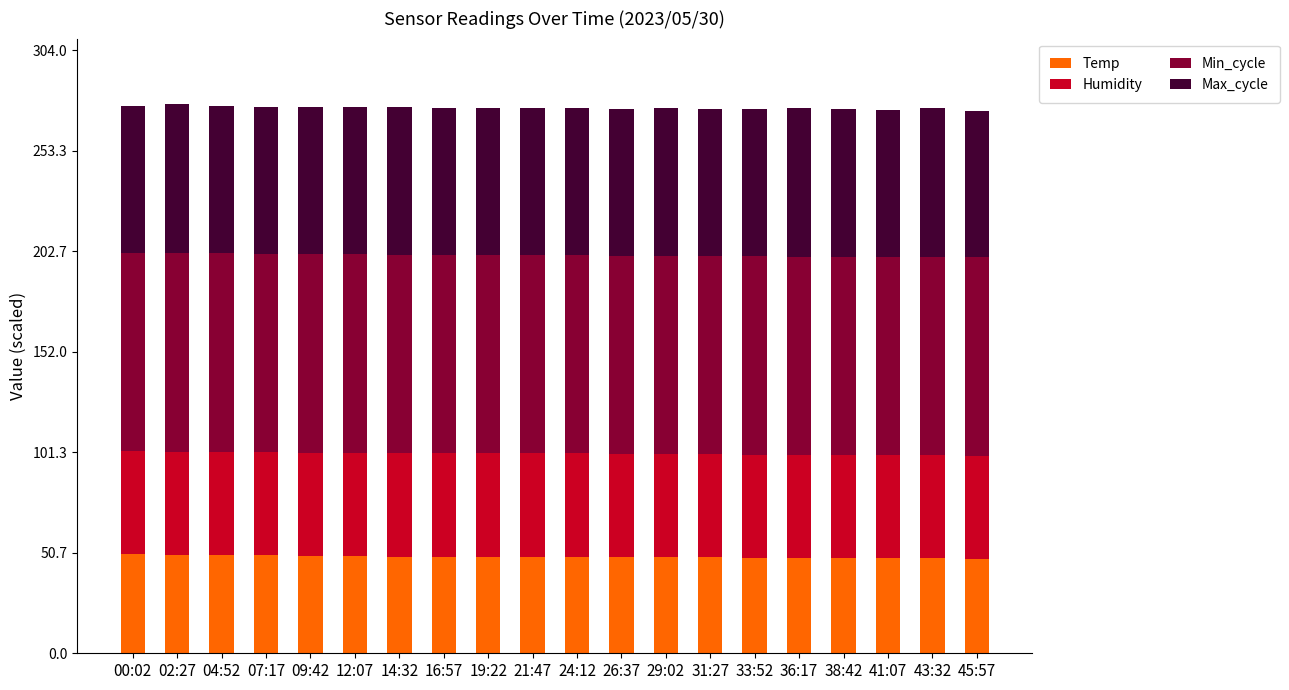

What is the highest value of the Temp series?

50.0